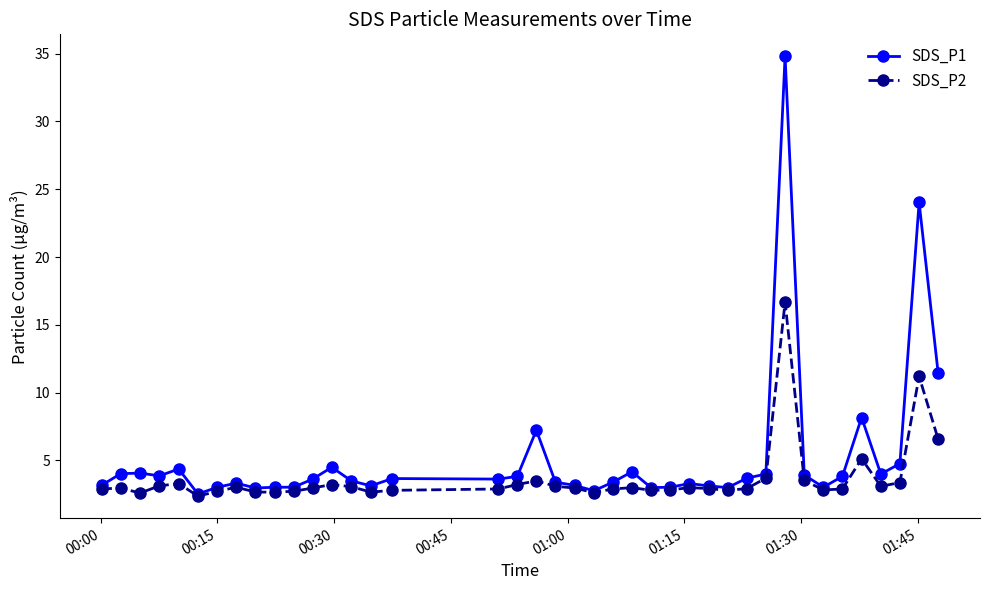

Which series has the largest total across all categories?

SDS_P1